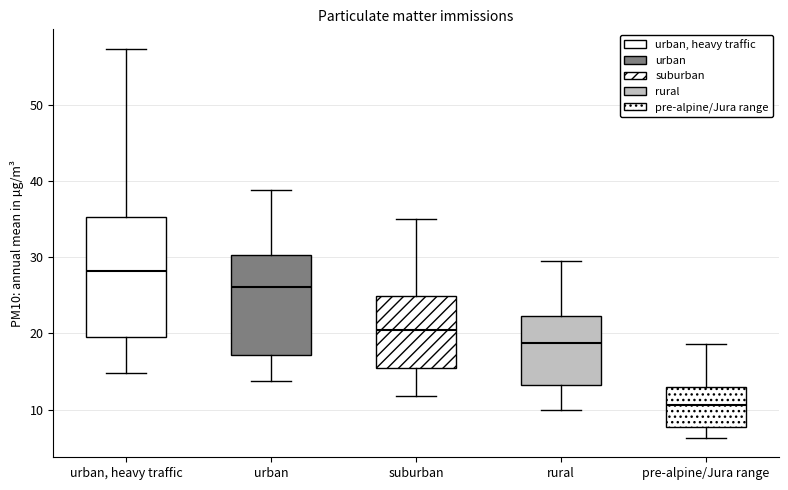

Reading left to right, read every box against the y-axis: the position of its median line, the range the box covers, and the ends of its whiskers. The values are not printed on the chart, so give them approximately, as read against the axis.

urban, heavy traffic: median 28, box 19 to 35, whiskers 15 to 57
urban: median 26, box 17 to 30, whiskers 14 to 39
suburban: median 20, box 15 to 25, whiskers 12 to 35
rural: median 19, box 13 to 22, whiskers 10 to 30
pre-alpine/Jura range: median 11, box 8 to 13, whiskers 6 to 19